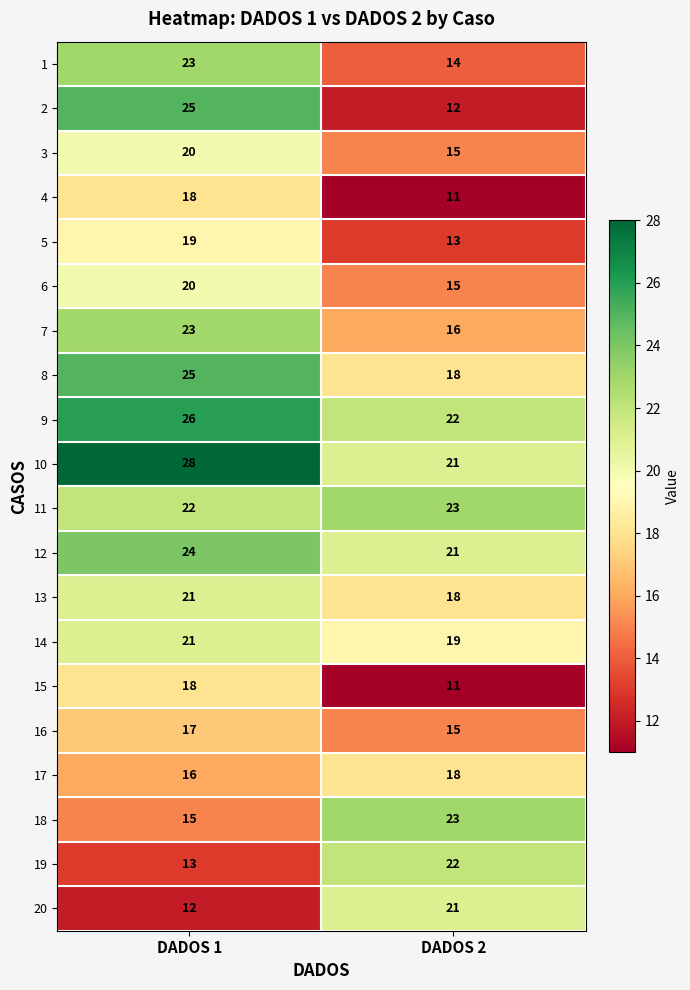

At which category is the sum across all series the highest?

DADOS 1